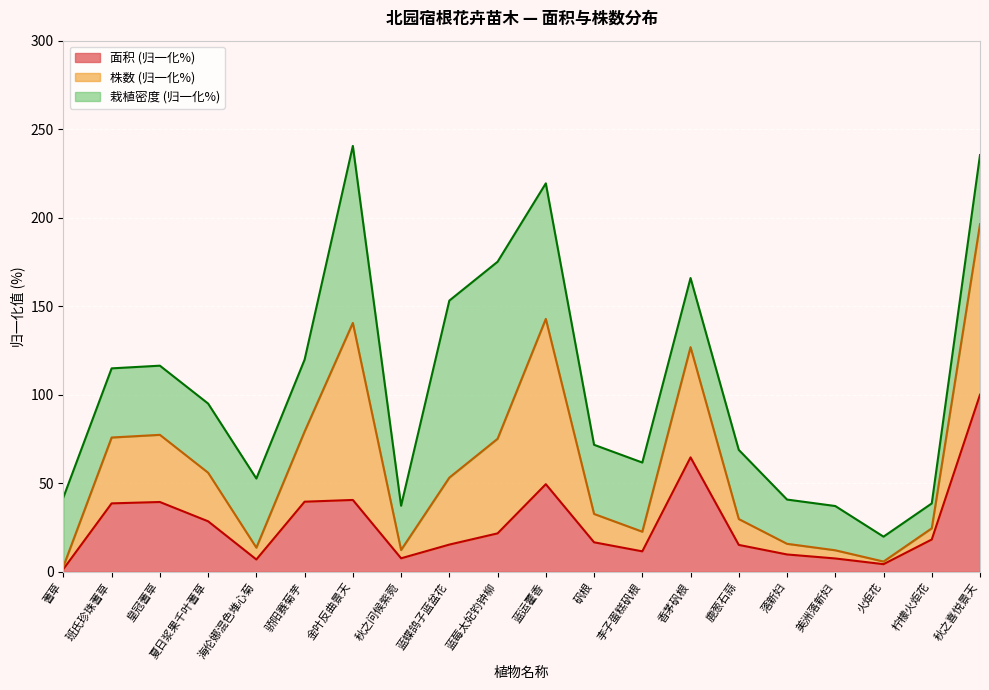

At which label does 面积 (归一化%) reach its peak?

秋之喜悦景天